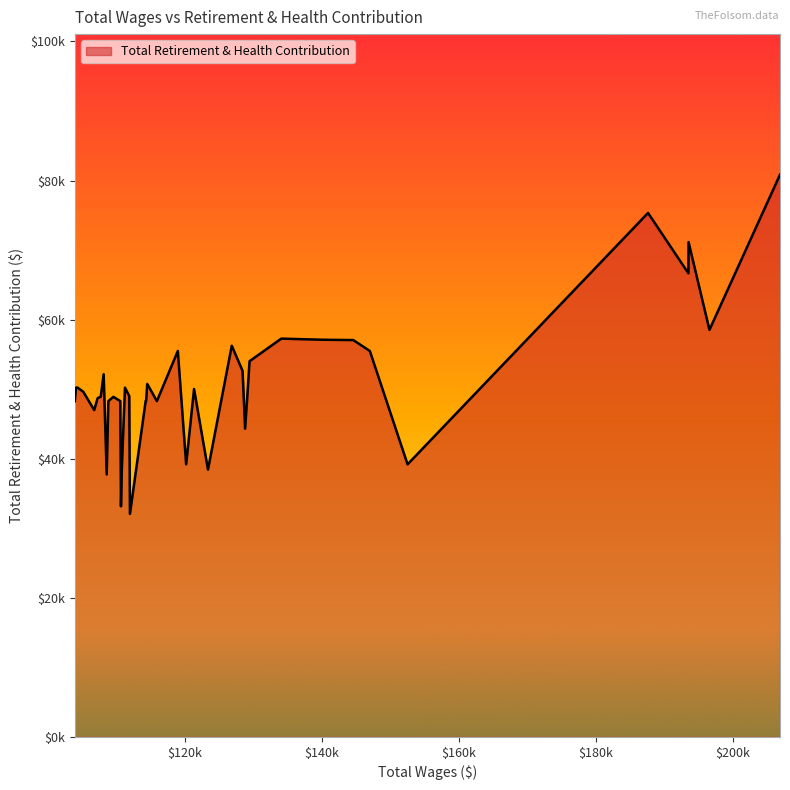

Is this an area chart (filled region under the line)?

Yes